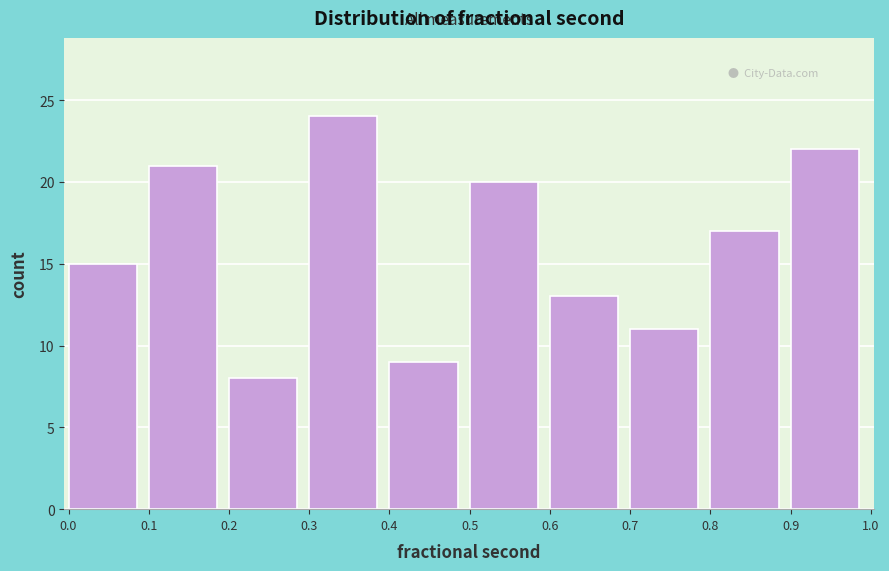

How tall is the bar that spans 0.1 to 0.2 on the x-axis? The values are not printed on the chart, so give them approximately, as read against the axis.

21